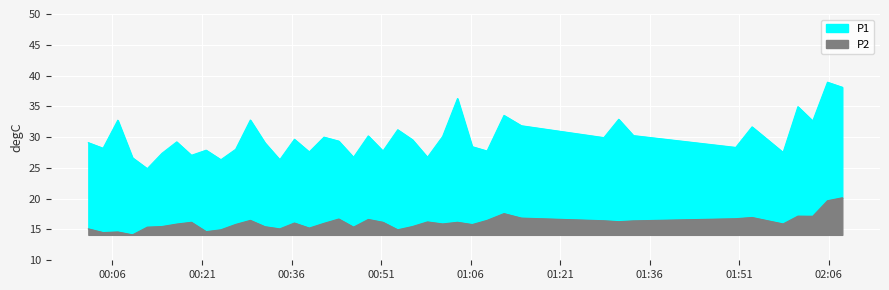

How many data points in P1 are less than 29?

17